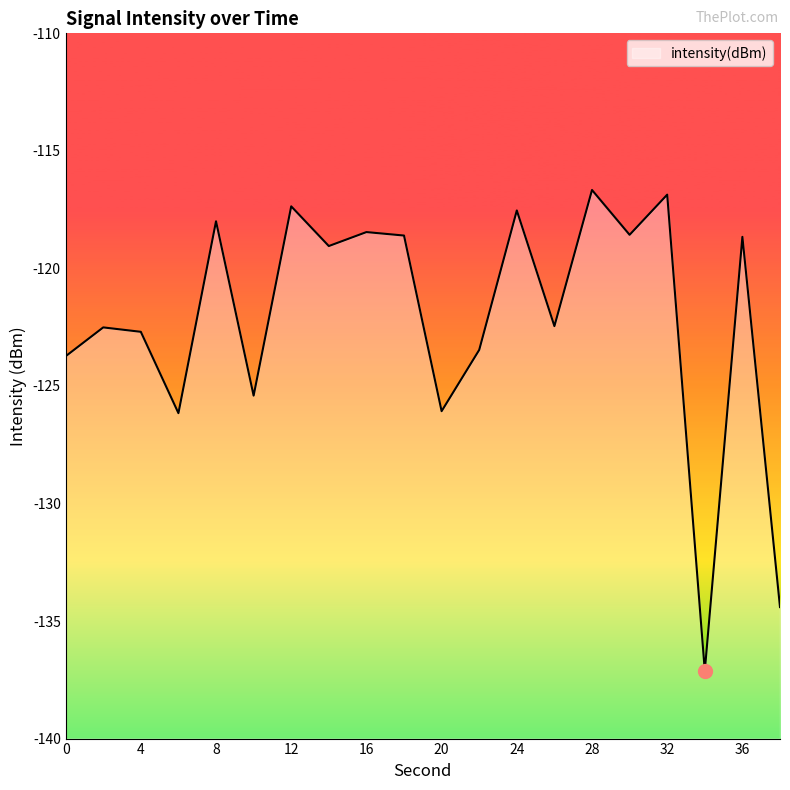

What is the sum of all values?

-2443.8